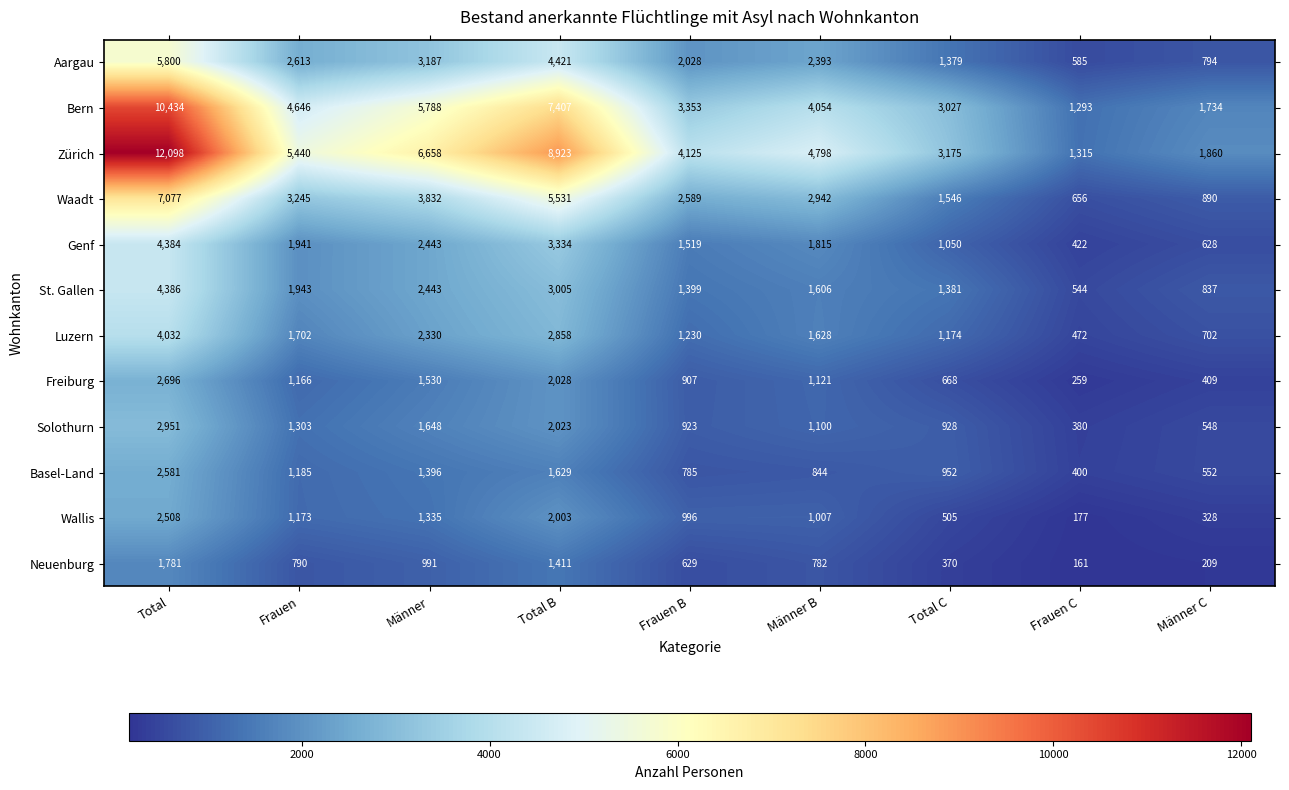

Rank the series at Männer C from lowest to highest value.

Neuenburg, Wallis, Freiburg, Solothurn, Basel-Land, Genf, Luzern, Aargau, St. Gallen, Waadt, Bern, Zürich